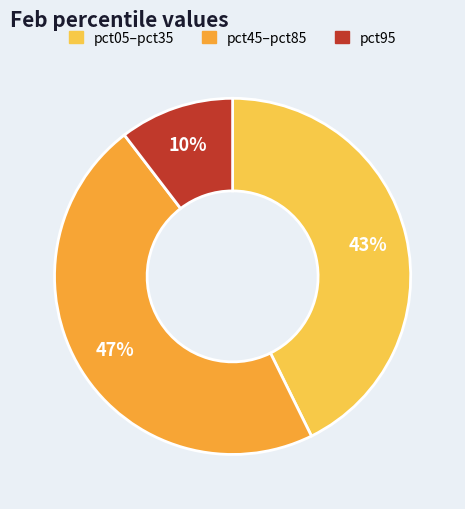

Combined, do pct95 and pct05–pct35 account for over 50%?

Yes